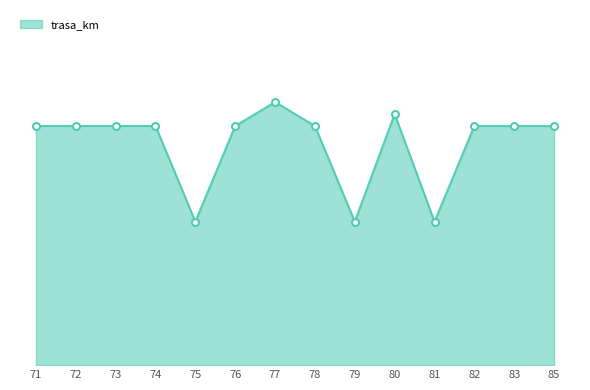

What is the sum of all values?

259